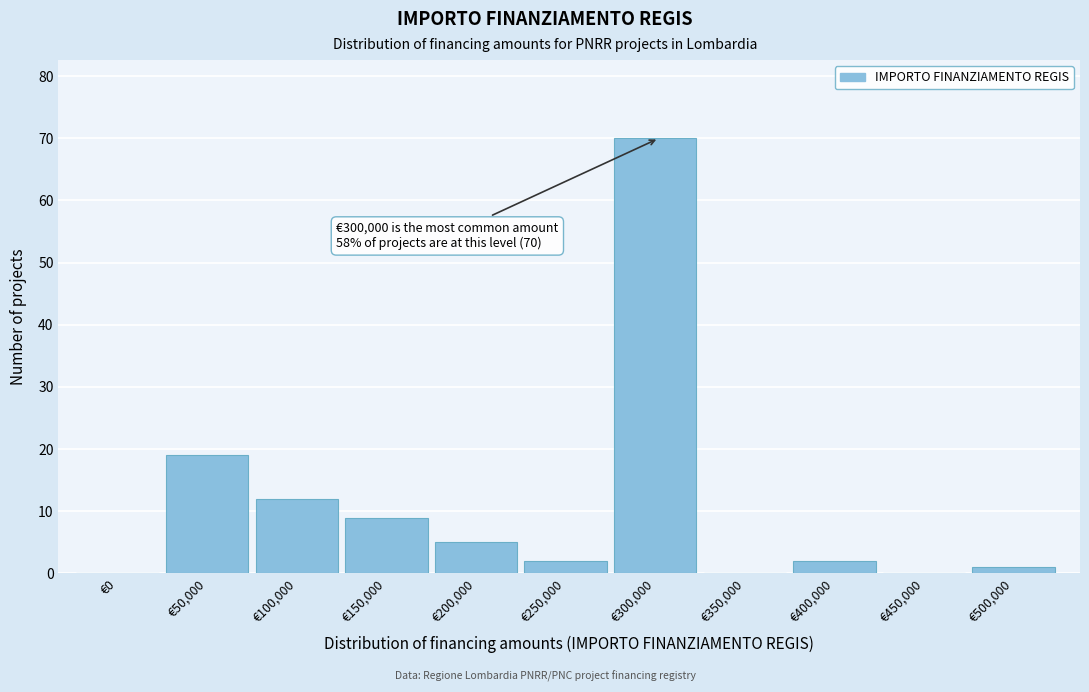

Reading right to left, extract all data points from this chart.

€500,000=1	€450,000=0	€400,000=2	€350,000=0	€300,000=70	€250,000=2	€200,000=5	€150,000=9	€100,000=12	€50,000=19	€0=0